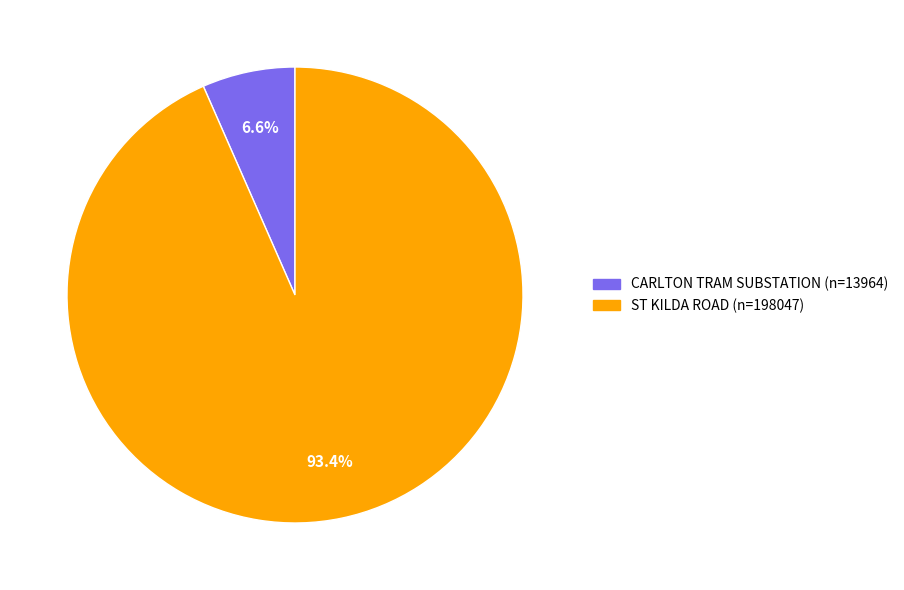

What percentage is the CARLTON TRAM SUBSTATION slice, to the nearest percent?

7%